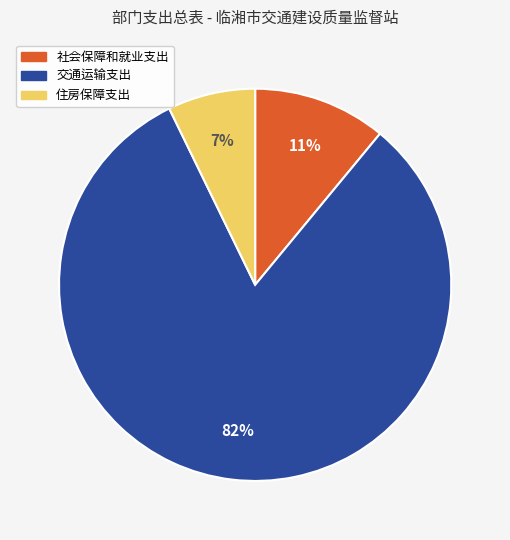

Do 住房保障支出 and 社会保障和就业支出 together represent more than half of the pie?

No